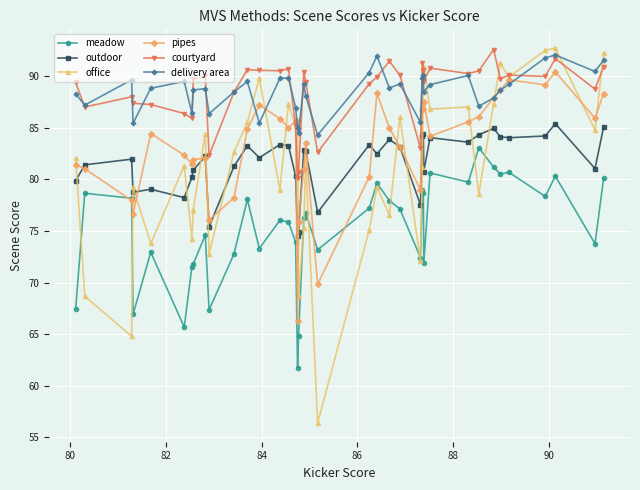

What is the value of the meadow point at the 24th from the left?

77.9